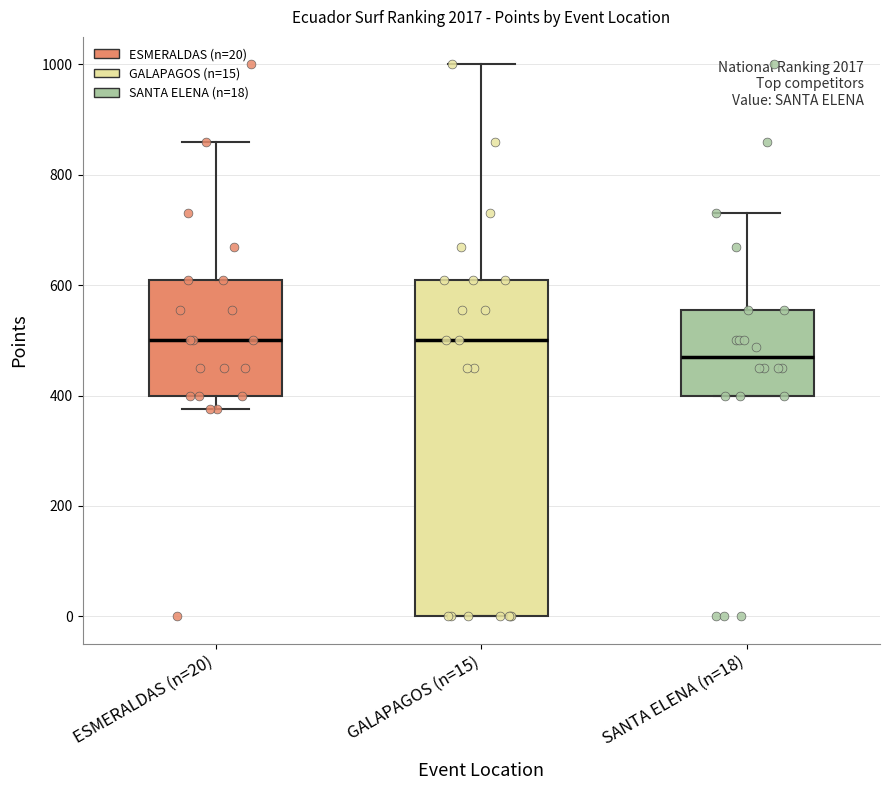

Reading left to right, transcribe this box plot: for each box, give where its median line is, the range the box spans, and where its two whiskers end, as read against the y-axis. The values are not printed on the chart, so give them approximately, as read against the axis.

ESMERALDAS (n=20): median 500, box 400 to 620, whiskers 380 to 860
GALAPAGOS (n=15): median 500, box 0 to 620, whiskers 0 to 1000
SANTA ELENA (n=18): median 460, box 400 to 560, whiskers 400 to 740